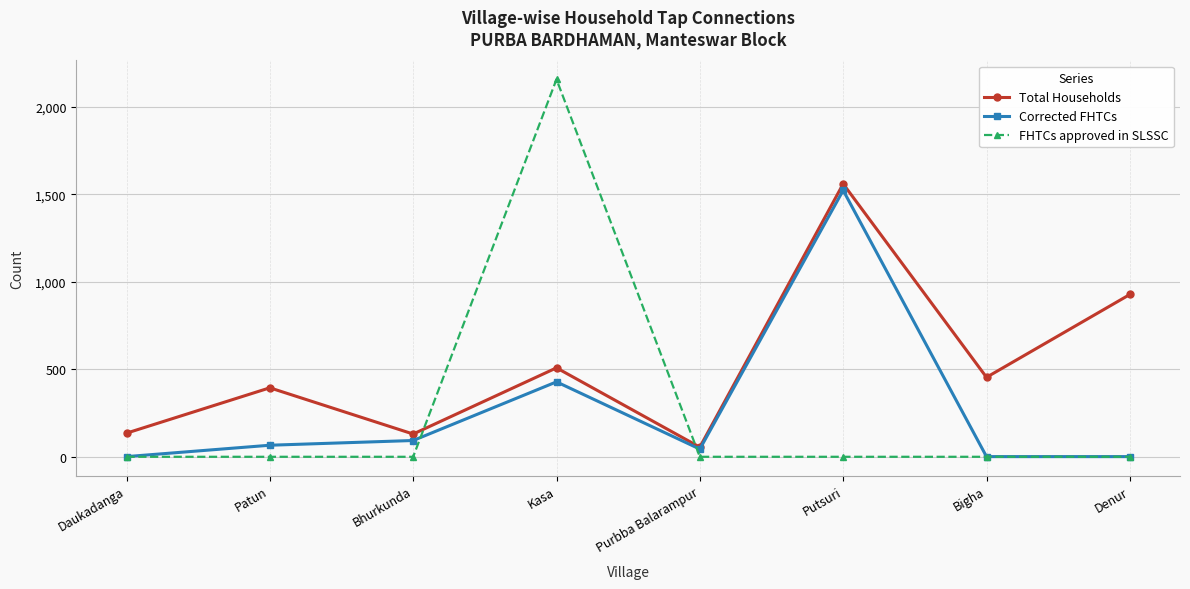

In FHTCs approved in SLSSC, how many points are higher than both neighbors (excluding endpoints)?

1